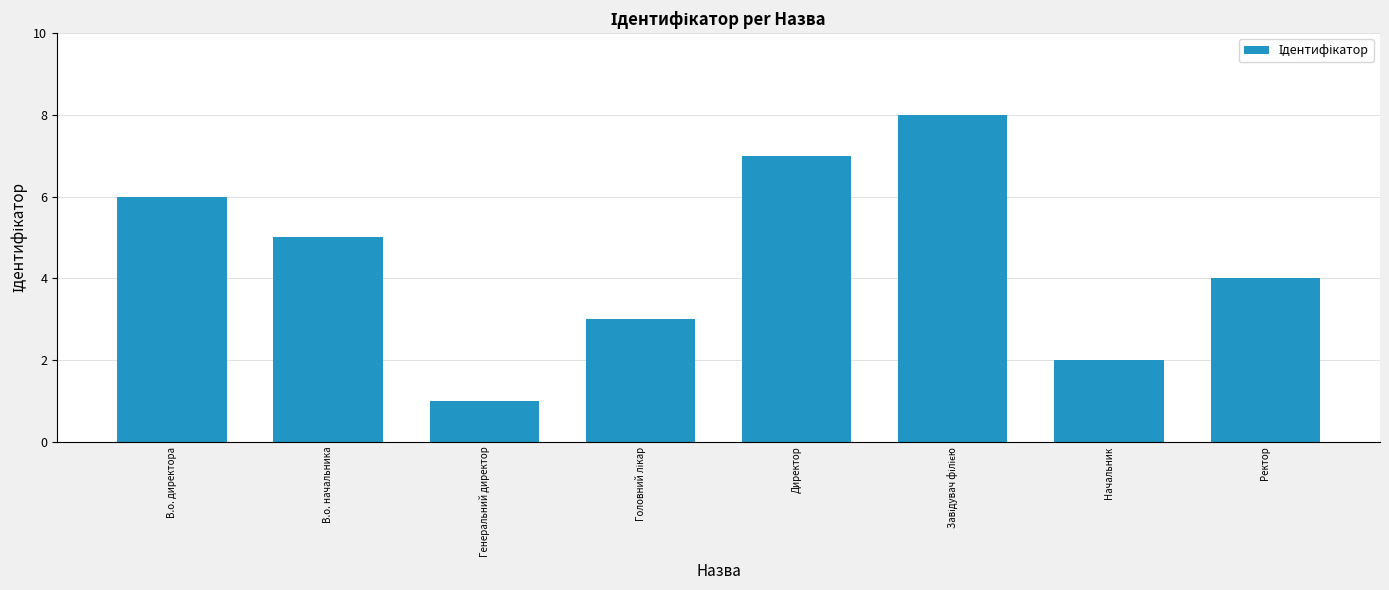

What is the difference between the maximum and minimum values?

7